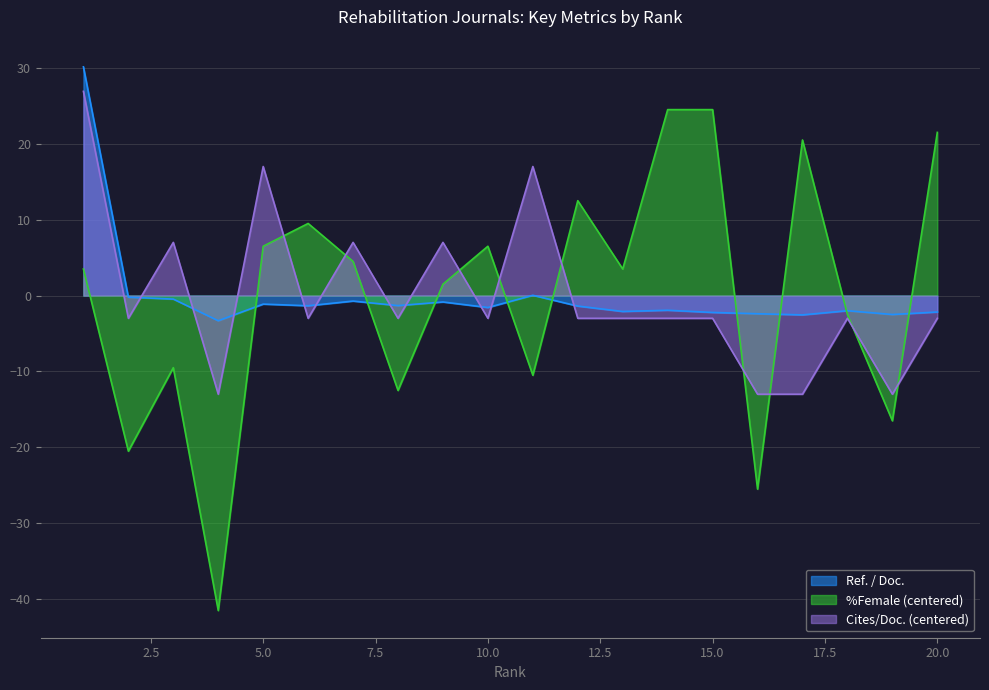

What is the highest value of the Cites / Doc. (2years) series?

26.9